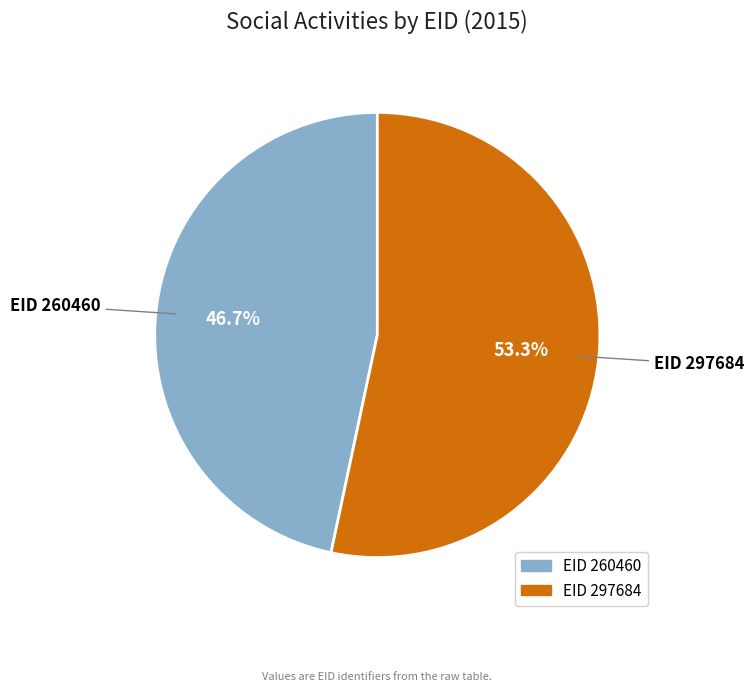

Does EID 260460 represent more than half of the total?

No